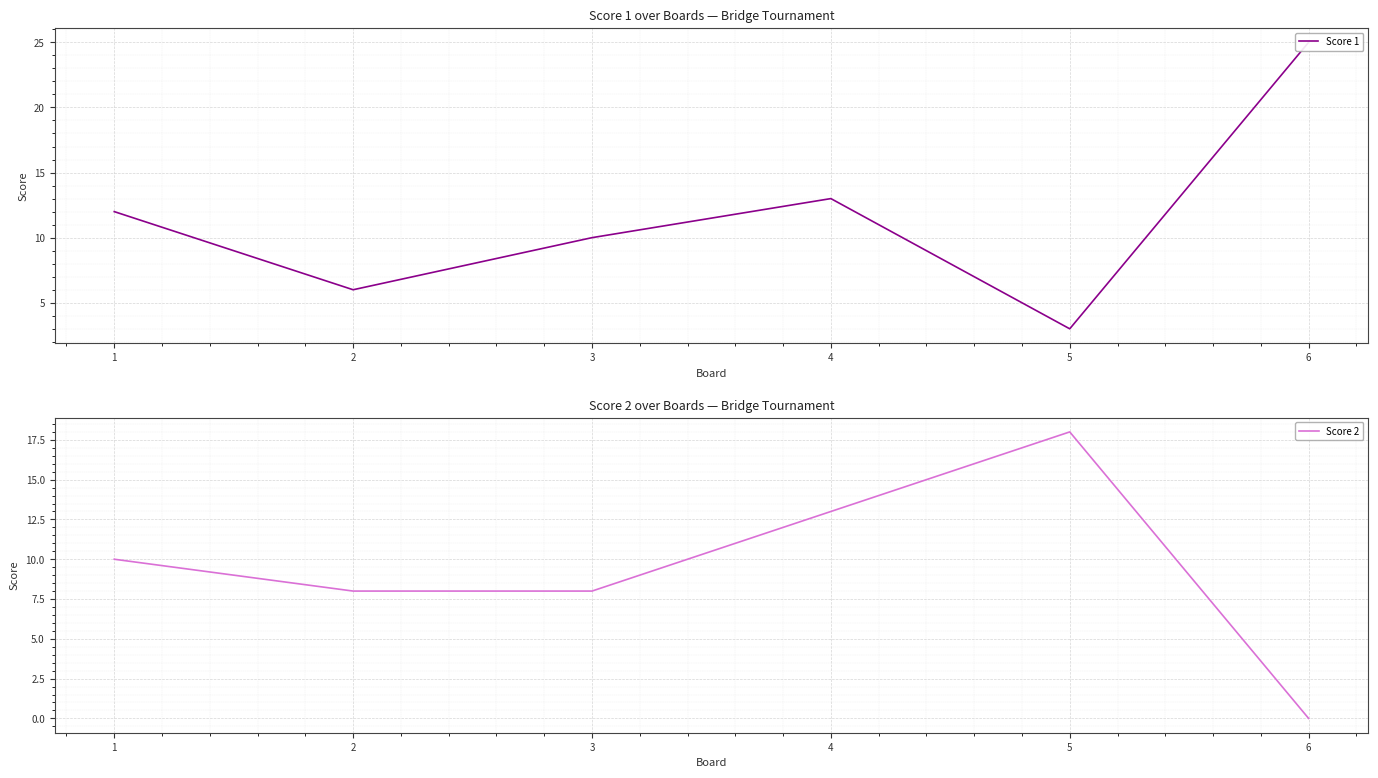

What is the total value across all series at 4?

26